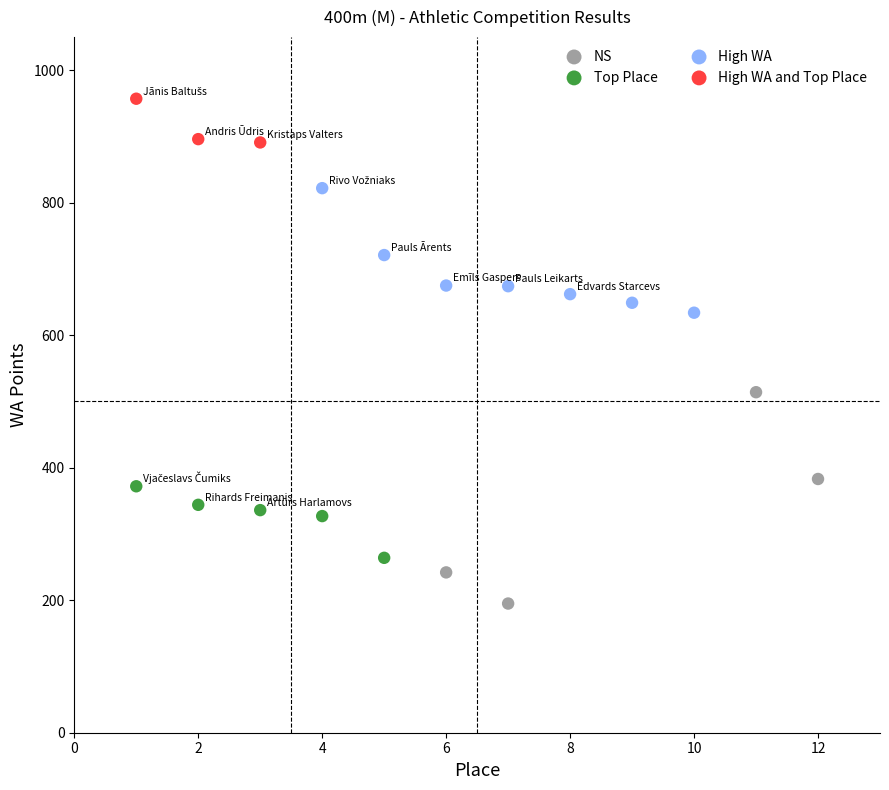

Which series contains the lowest Y value?

NS